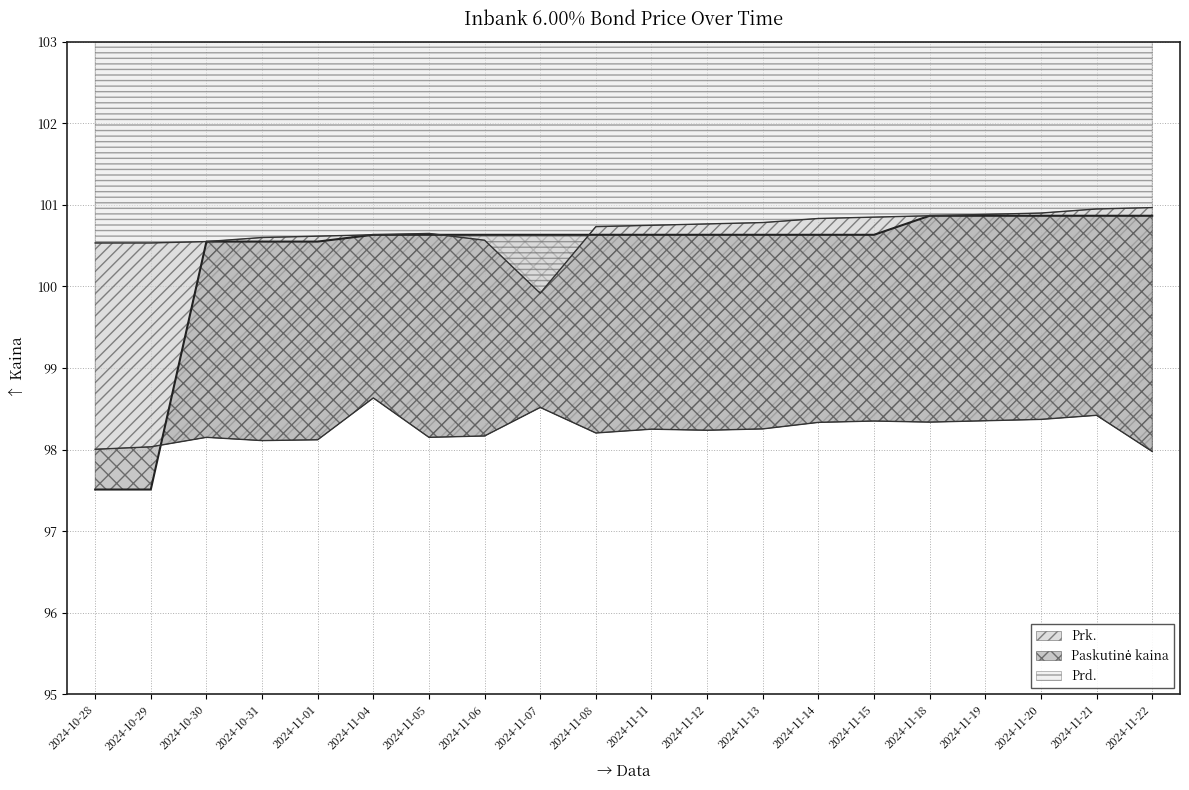

How many lines are shown in the chart?

3